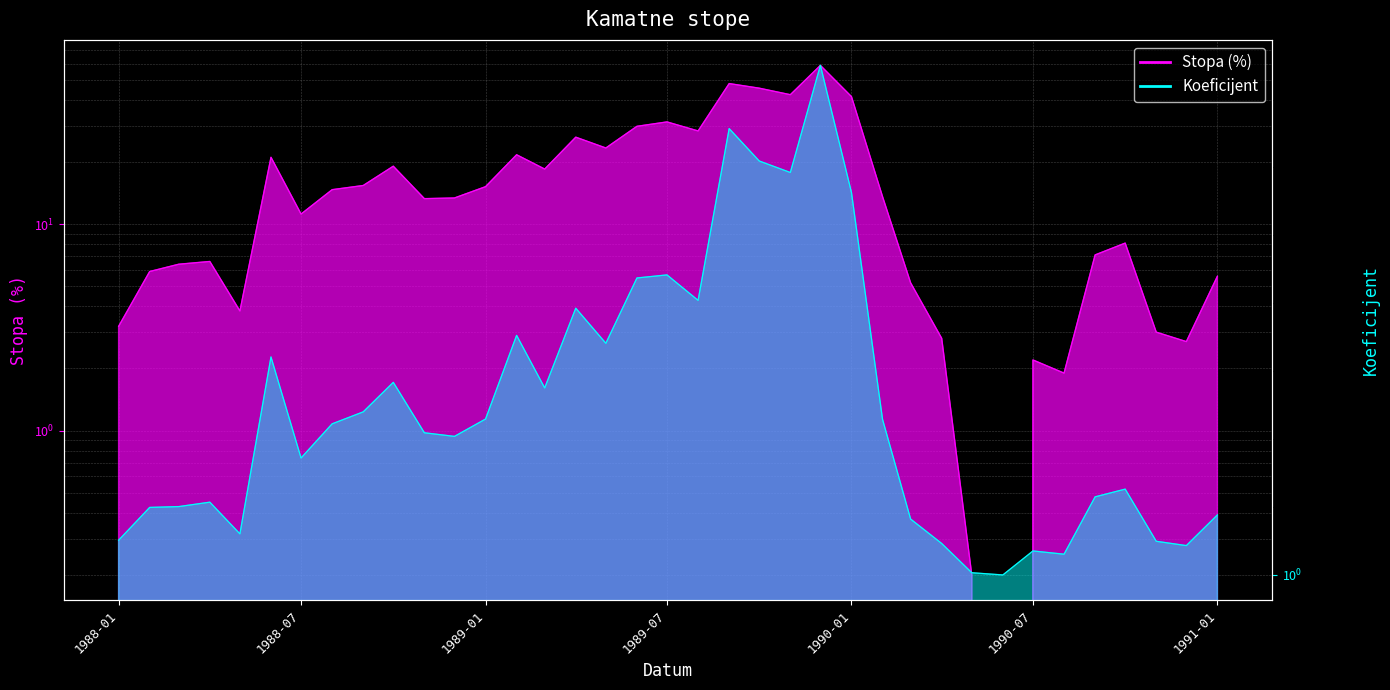

Rank the categories by Koeficijent value from highest to lowest.

1989-12-01, 1989-09-01, 1989-10-01, 1989-11-01, 1990-01-01, 1989-07-01, 1989-06-01, 1989-08-01, 1989-04-01, 1989-02-01, 1989-05-01, 1988-06-01, 1988-10-01, 1989-03-01, 1988-09-01, 1989-01-01, 1990-02-01, 1988-08-01, 1988-11-01, 1988-12-01, 1988-07-01, 1990-10-01, 1990-09-01, 1988-04-01, 1988-03-01, 1988-02-01, 1991-01-01, 1990-03-01, 1988-05-01, 1988-01-01, 1990-11-01, 1990-04-01, 1990-12-01, 1990-07-01, 1990-08-01, 1990-05-01, 1990-06-01